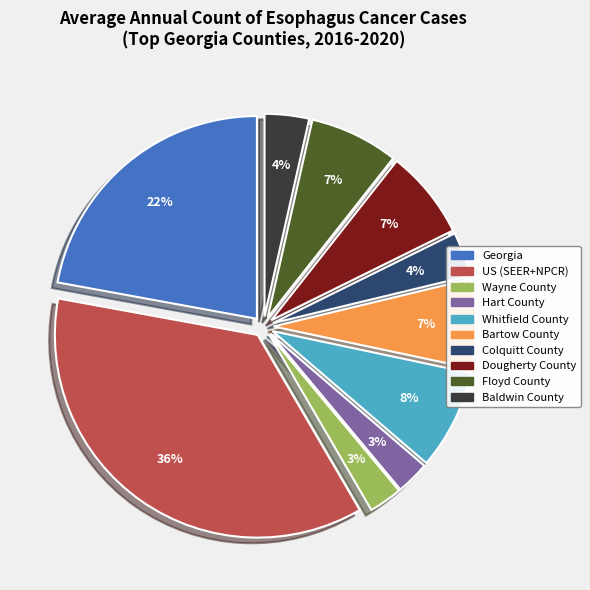

Is it true that Whitfield County is 1% of the pie?

False